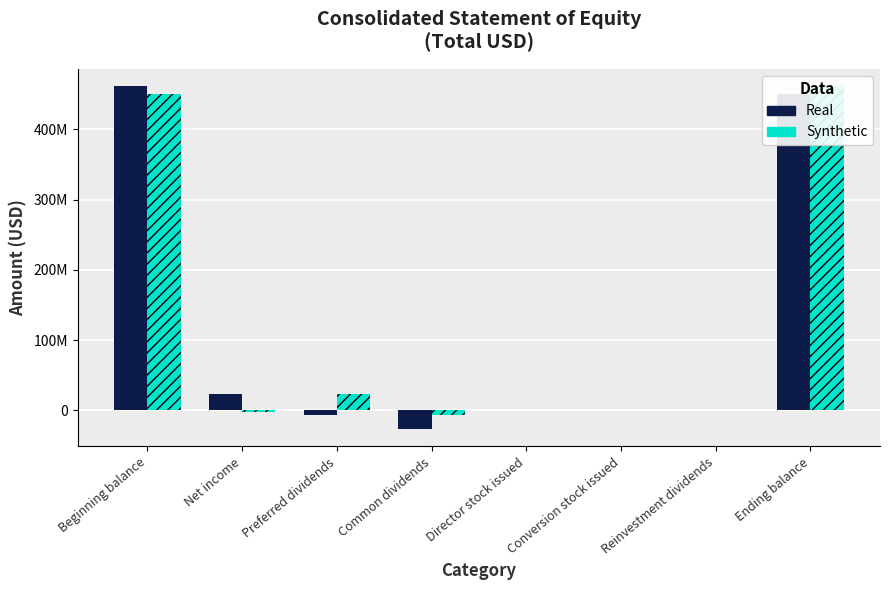

At how many categories does at least one series exceed 151357949?

2